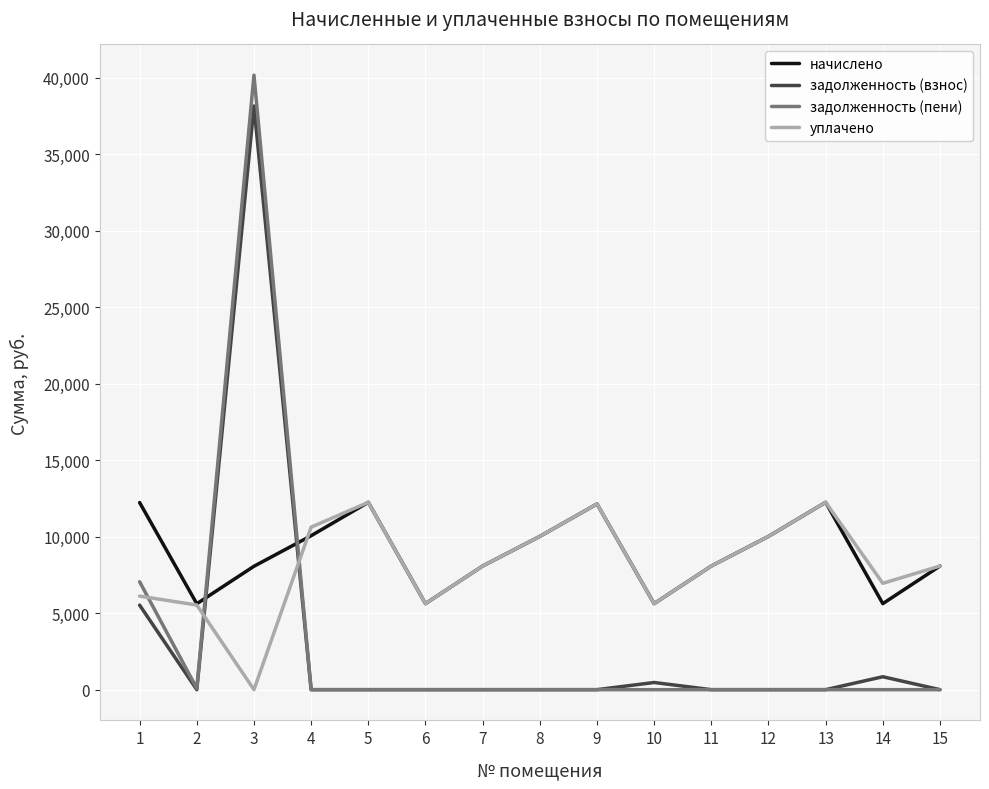

True or false: начислено and задолженность (взнос) intersect in this chart.

True